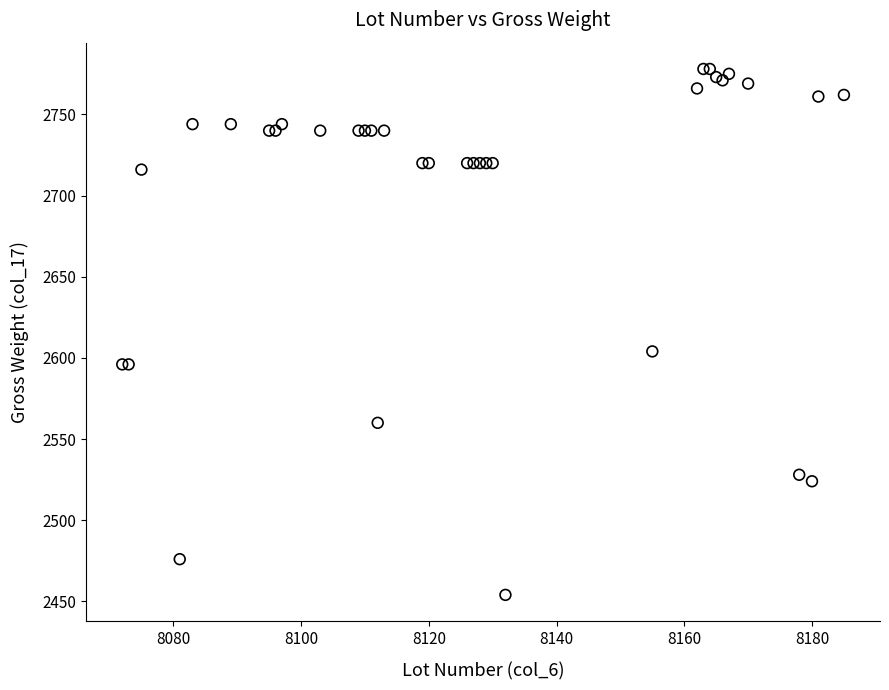

What Y value in the scatter plot is closest to 2616?

2604